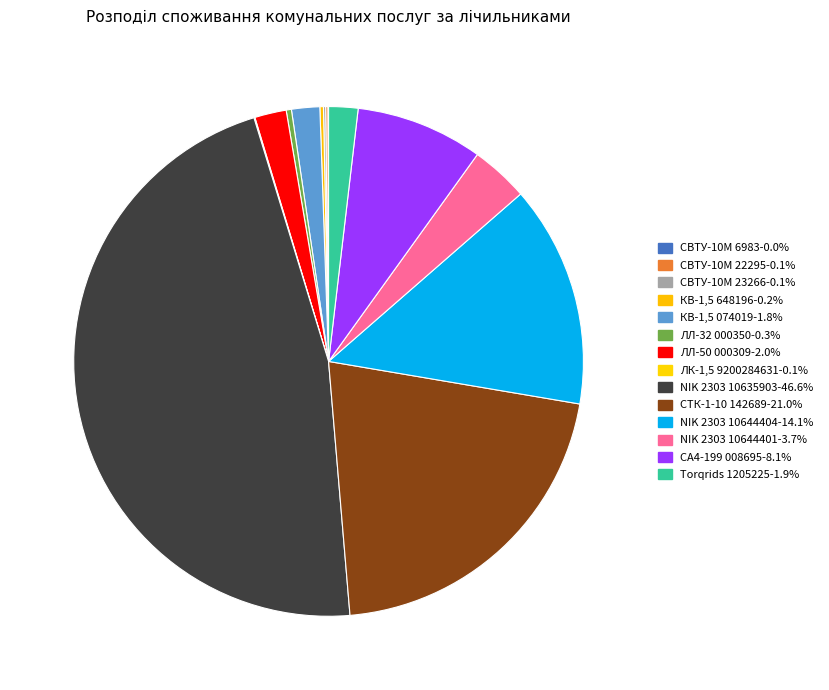

True or false: NIK 2303 10644404 accounts for 27% of the total.

False